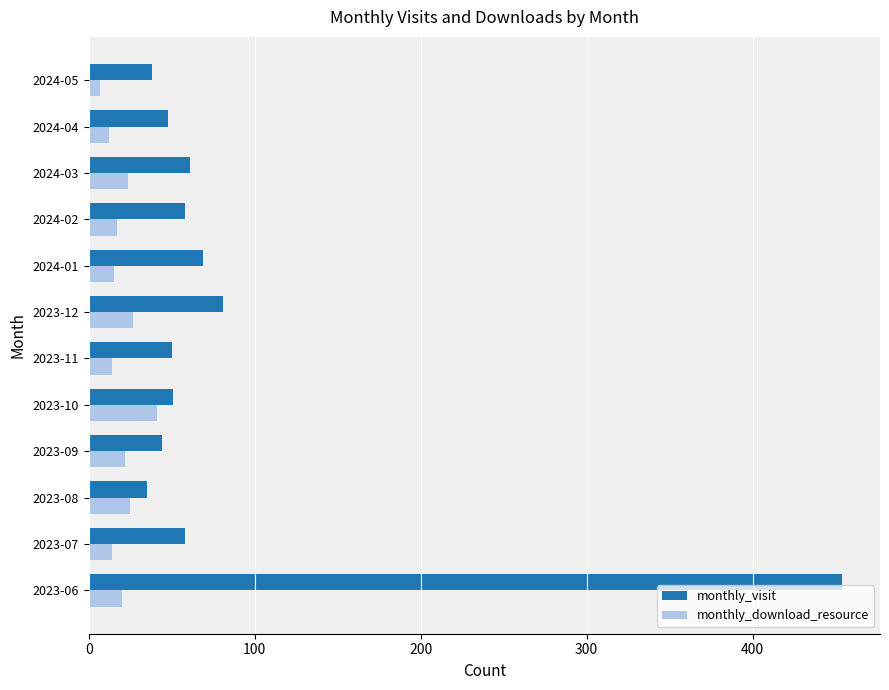

What is the sum of all monthly_download_resource values?

238